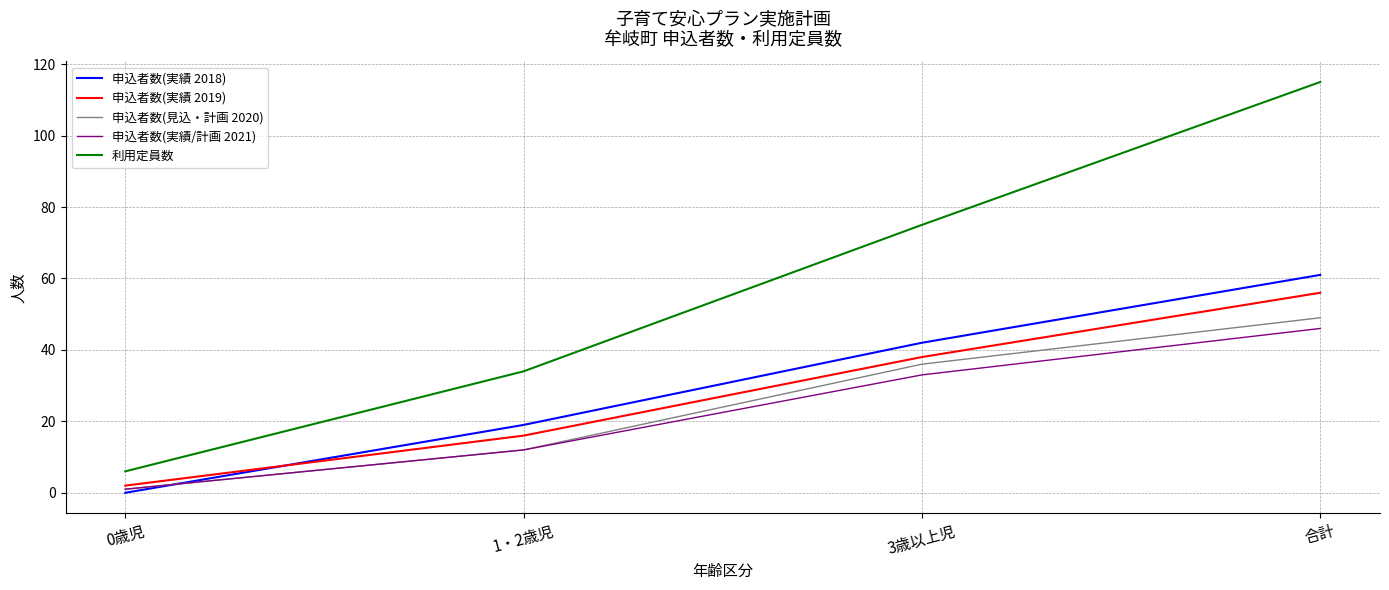

How many lines are shown in the chart?

5